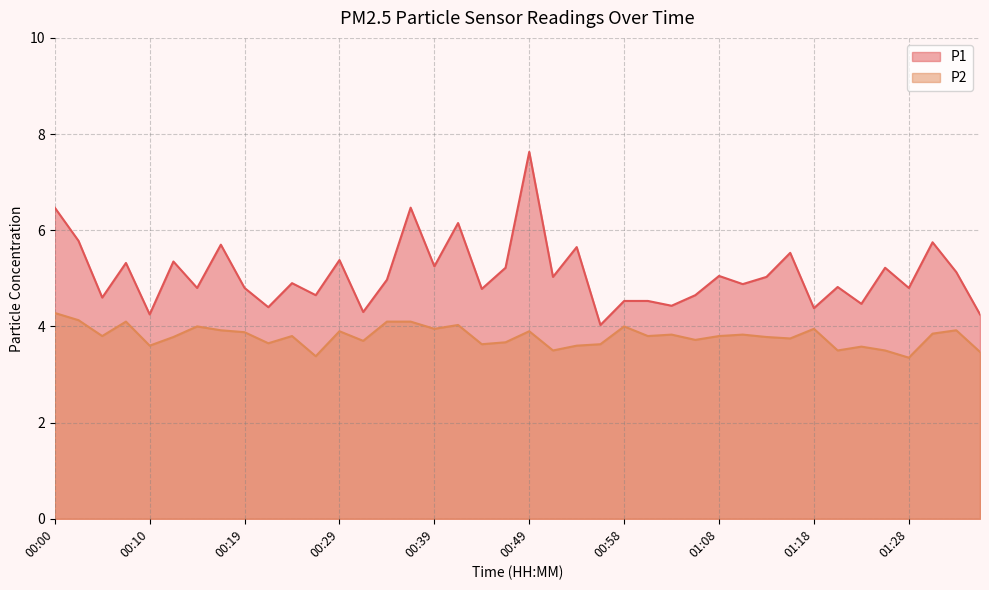

What position from the right is 00:29?

28